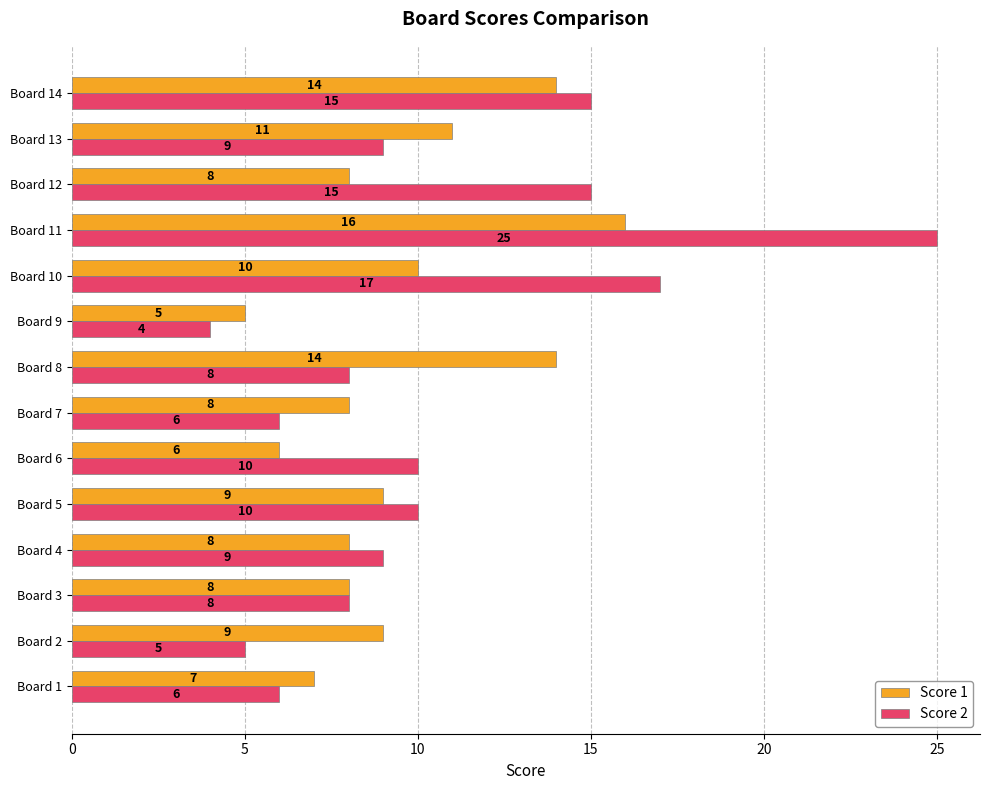

The value of Score 1 at Board 3 is 8. True or false?

True